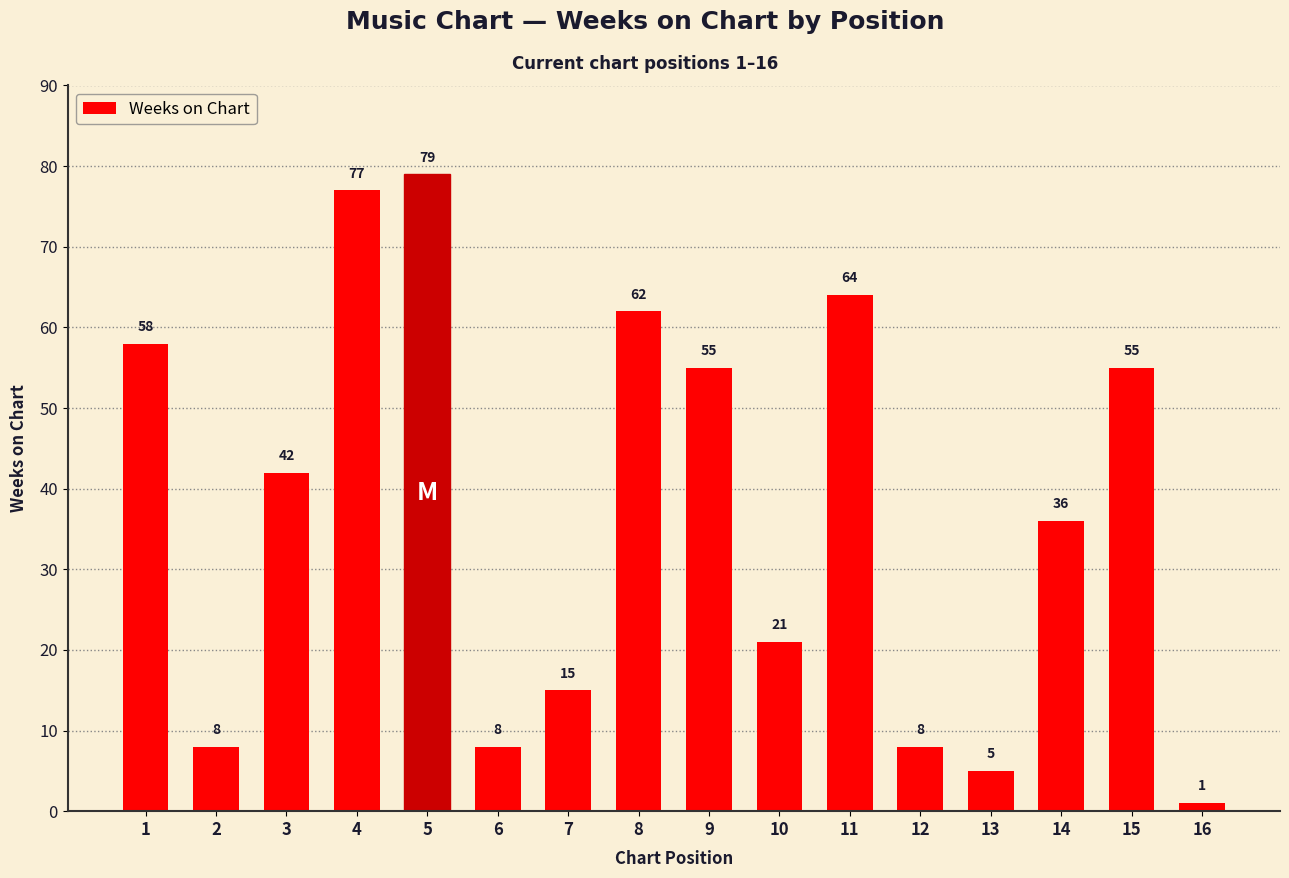

Where is the data nearest to the value 40?

3